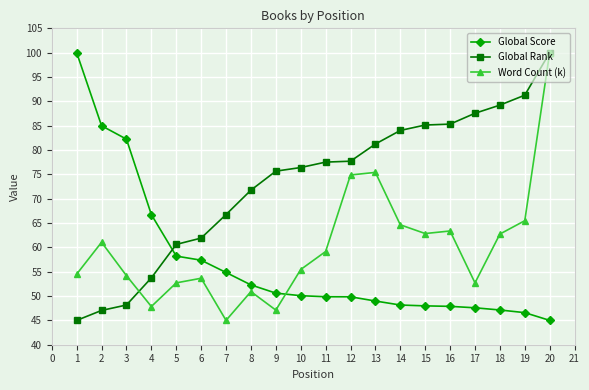

Between which two adjacent categories do Global Rank and Word Count (k) first intersect?

3 and 4